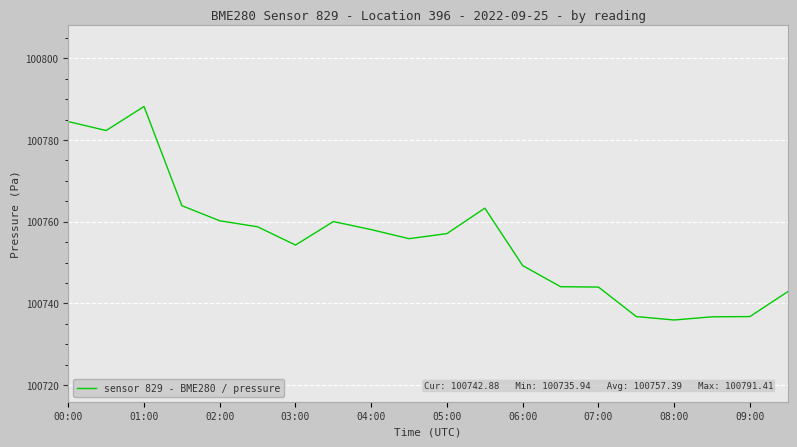

What is the minimum value shown in the chart?

100735.9